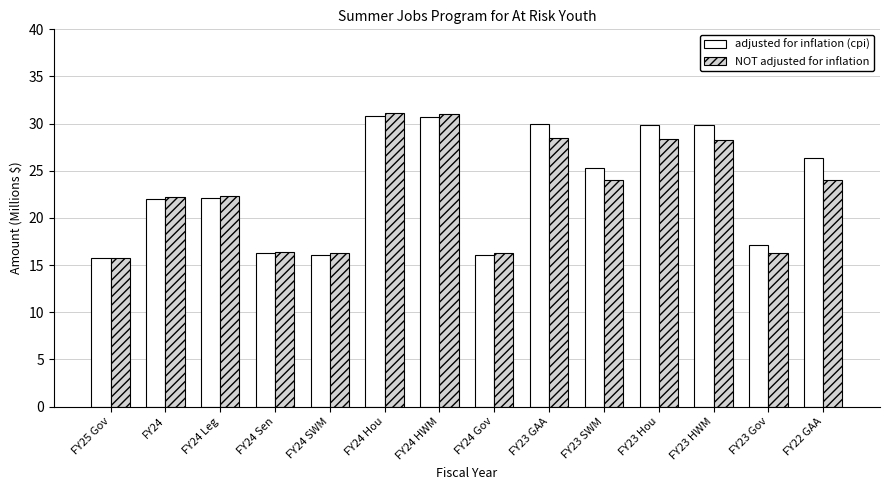

What is the label of the 7th bar from the left?

FY24 HWM